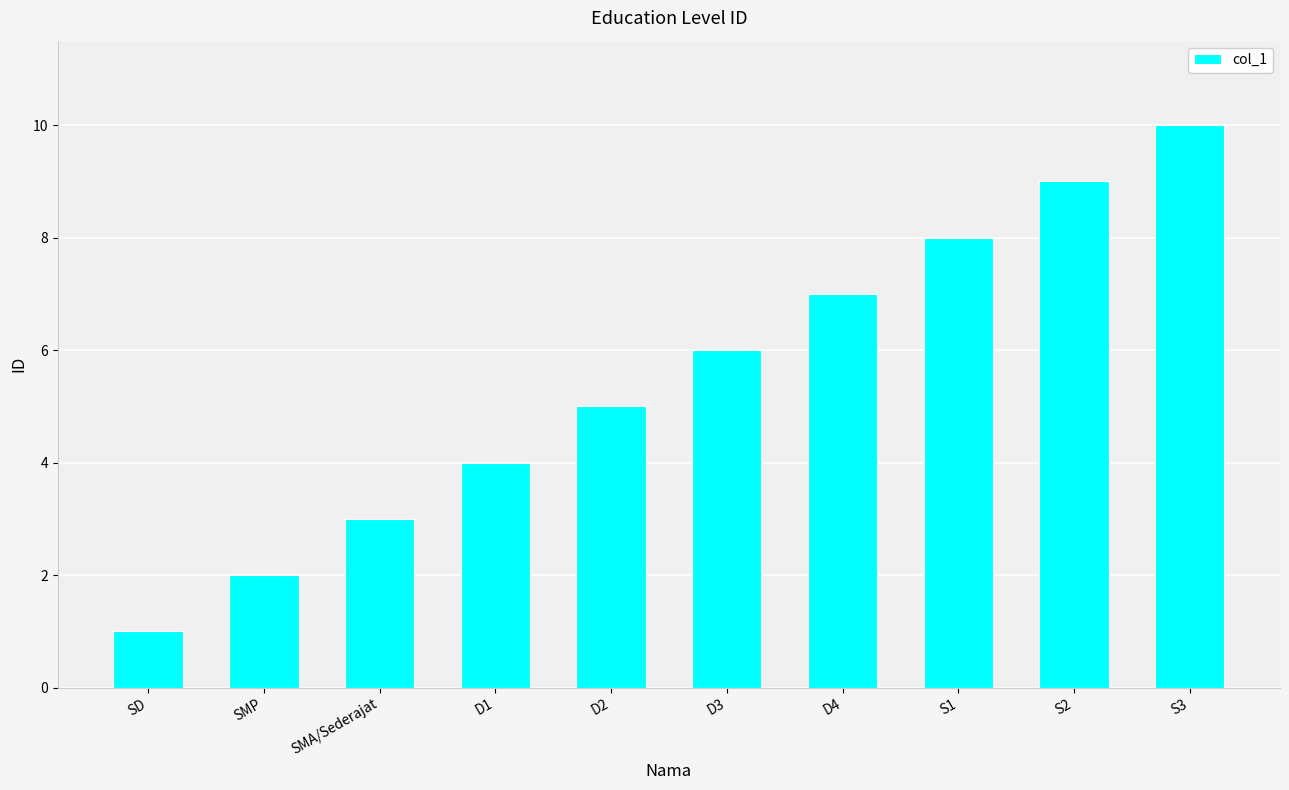

What is the difference between the values at SD and D3?

5